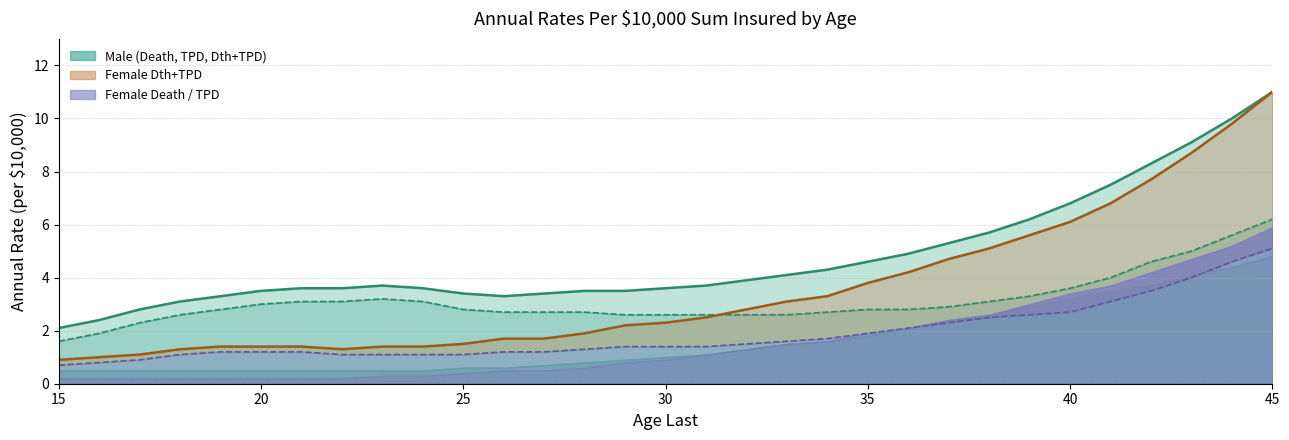

The value of Dth & TPD Female at 25 is 1.5. True or false?

True